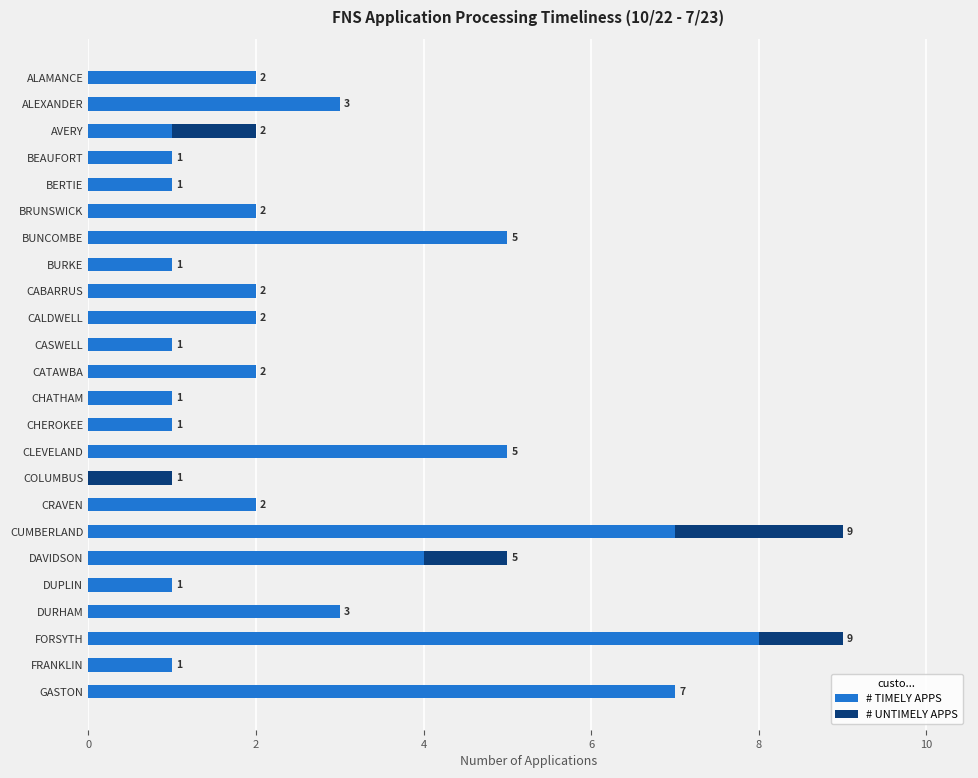

What is the highest value of the # TIMELY APPS series?

8